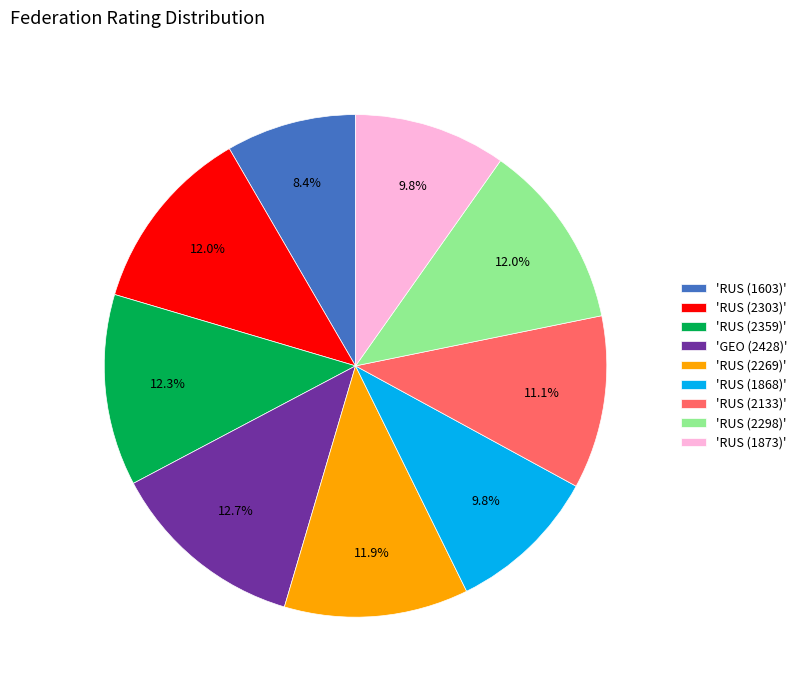

Does any single category account for the majority?

No